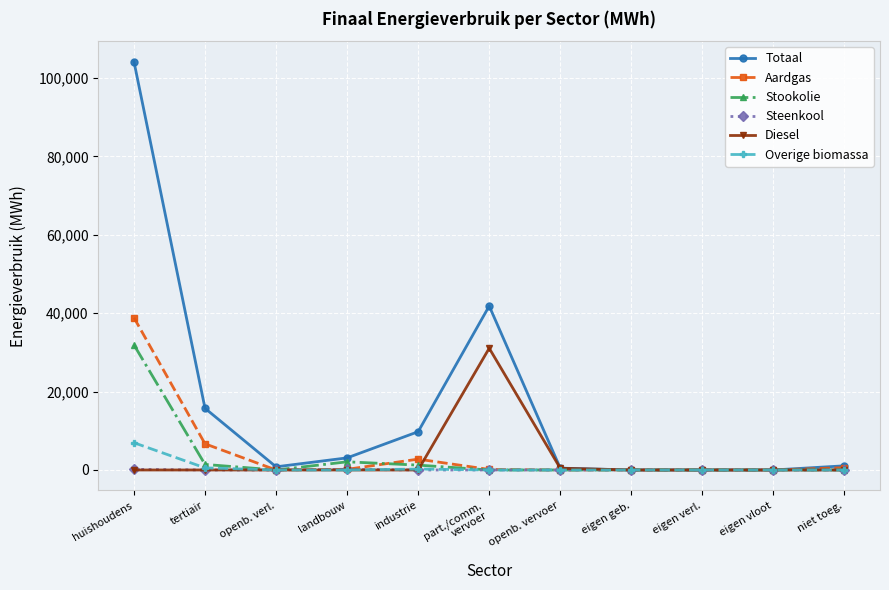

What is the label of the 1st point from the right?

niet toeg.